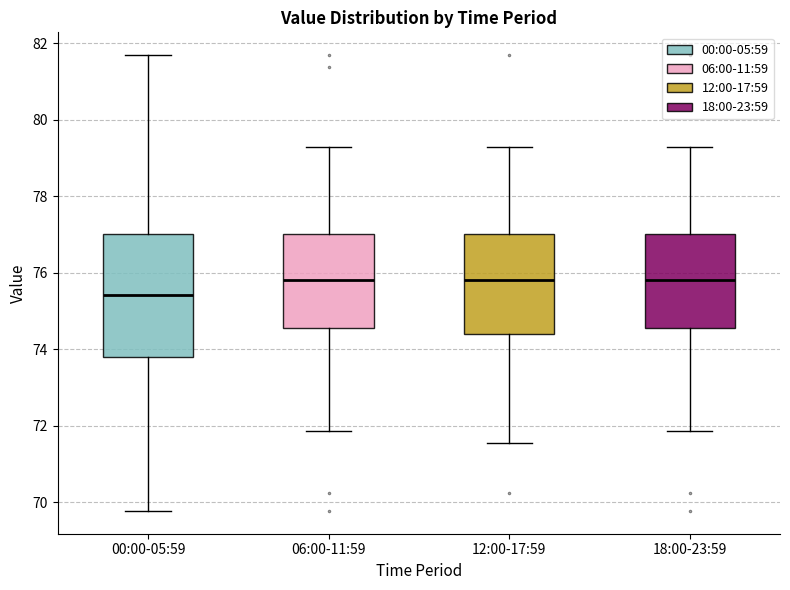

Where is the upper edge of the box for 06:00-11:59 on the y-axis? The values are not printed on the chart, so give them approximately, as read against the axis.

77.0